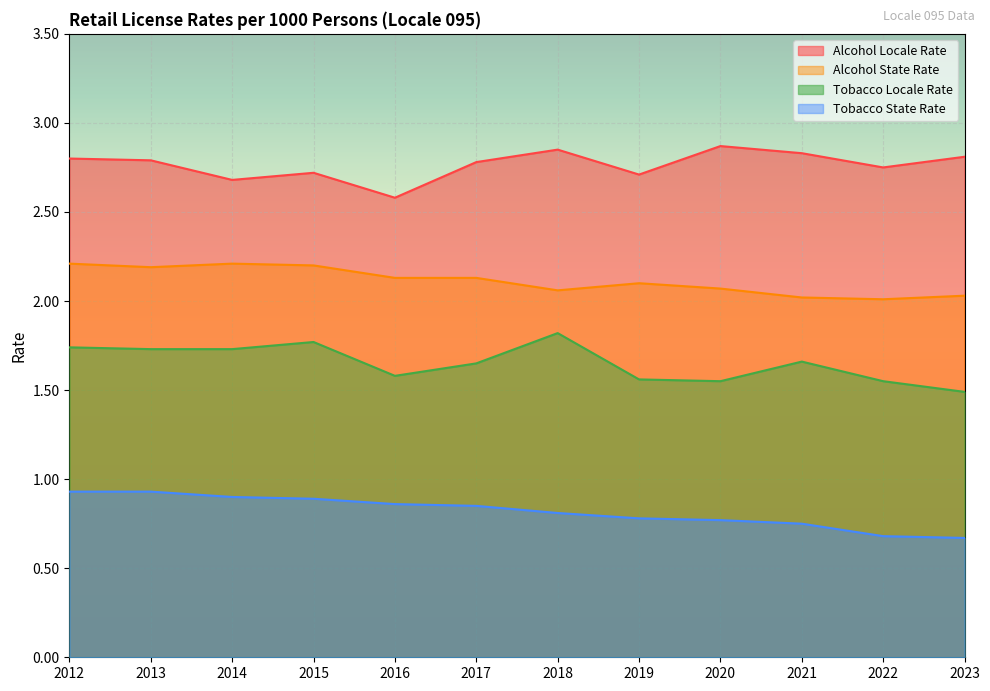

What is the value of the locale_rate point at the 3rd from the left?

2.7